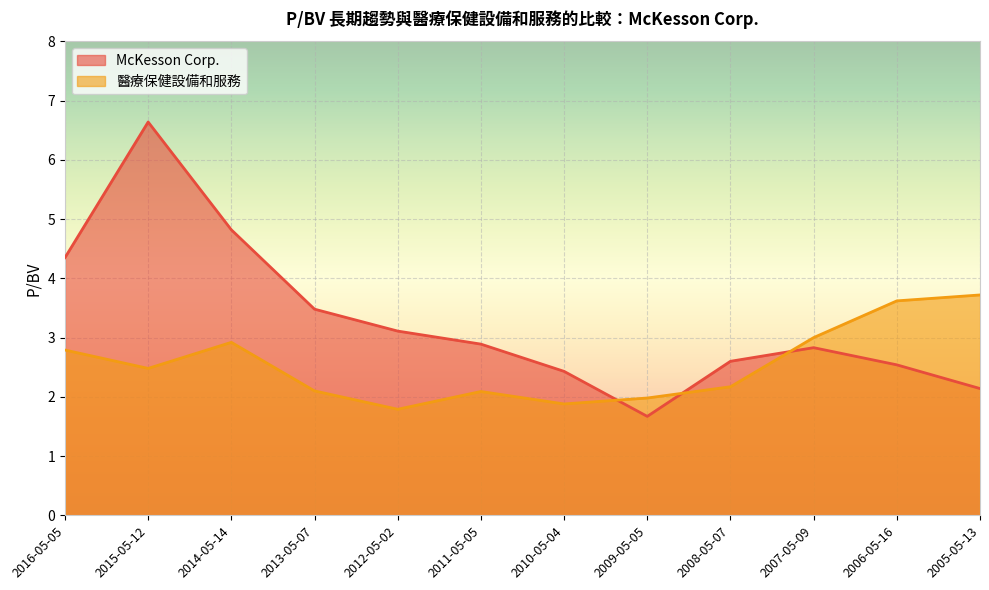

What is the label of the 2nd point from the right?

2006-05-16